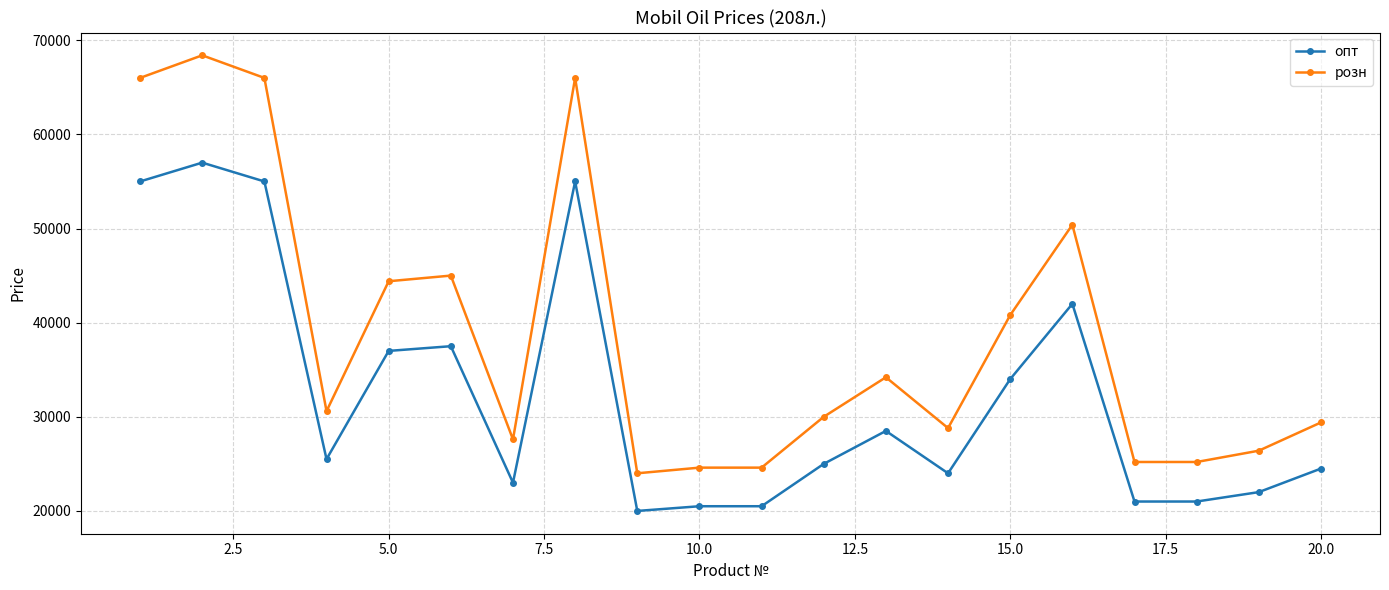

What is the difference between the maximum and minimum values in the опт series?

37000